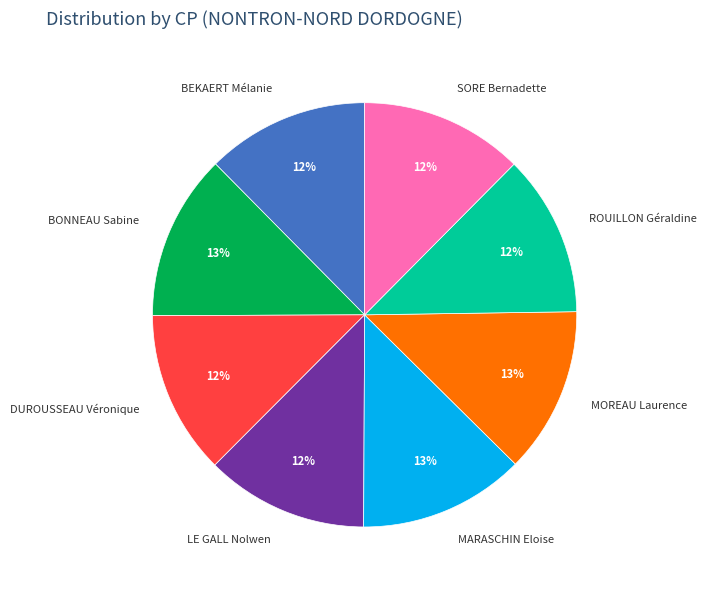

How many segments does this pie chart have?

8